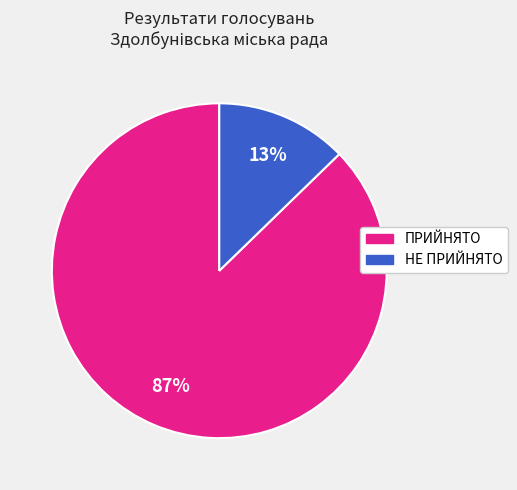

What is the smallest slice in the pie chart?

НЕ ПРИЙНЯТО